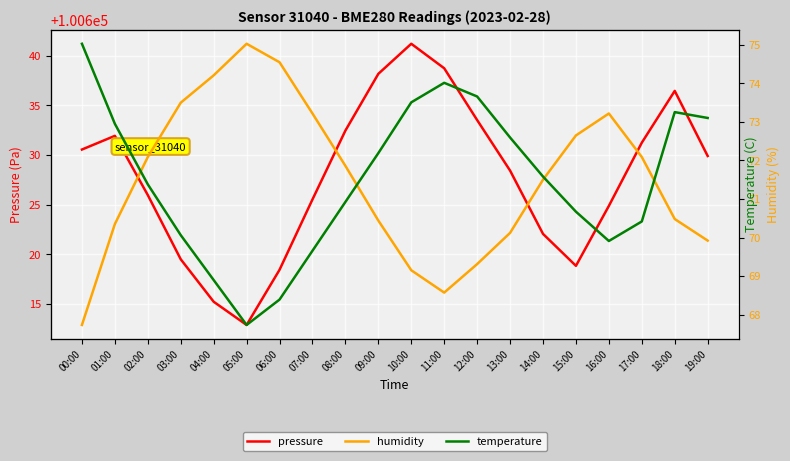

What is the difference between the temperature values at 11:00 and 16:00?

0.8